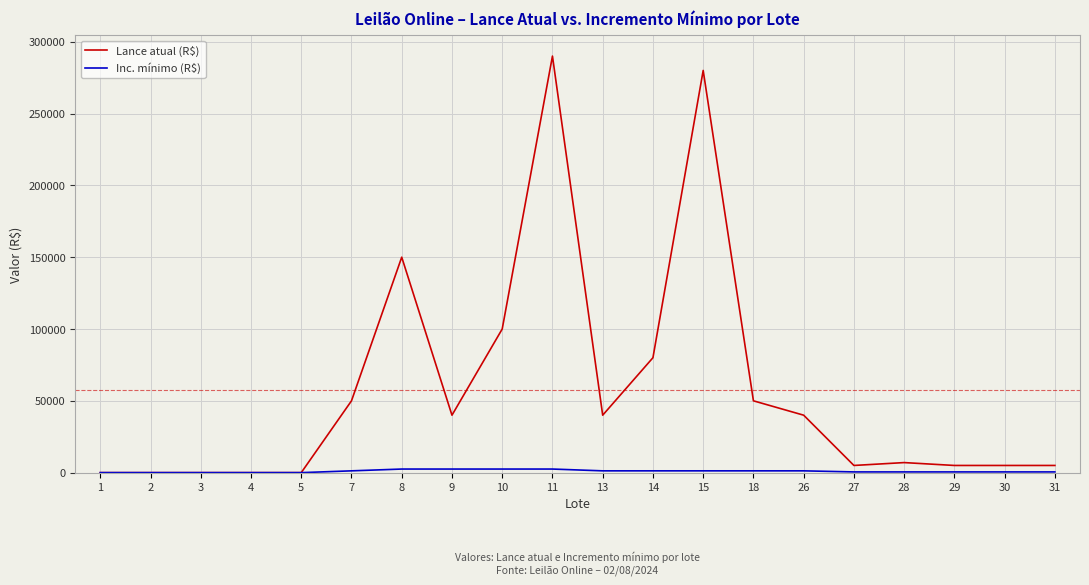

Which series has the widest spread of values?

Lance atual (R$)